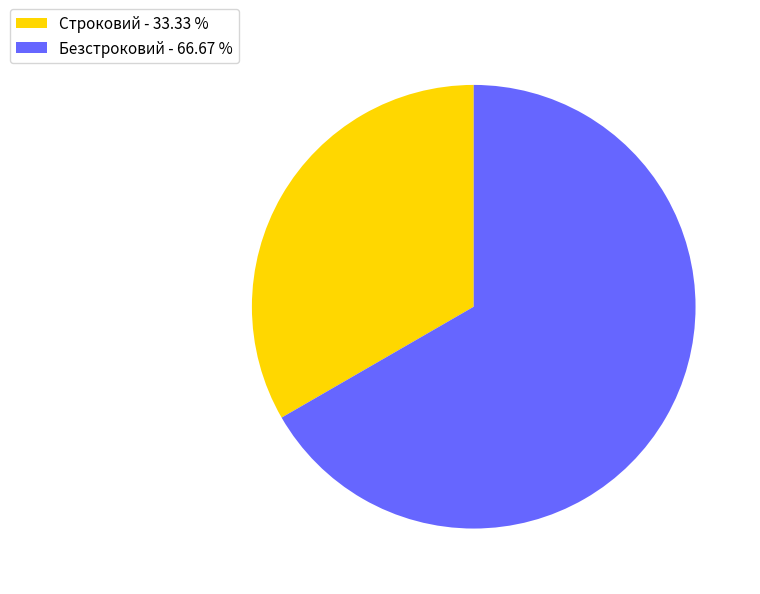

Is the sum of Безстроковий - 66.67 % and Строковий - 33.33 % greater than half?

Yes